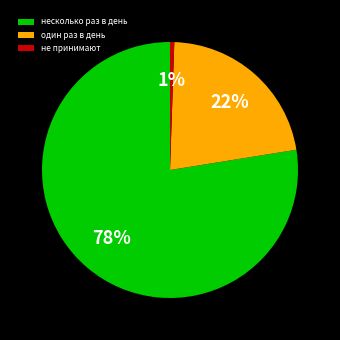

How many slices are in this pie chart?

3